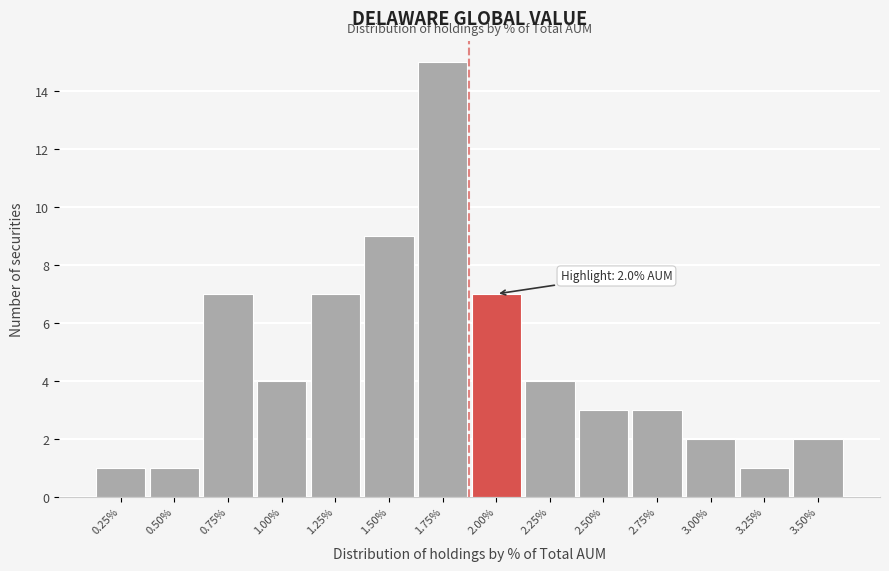

Reading left to right, list all the values displayed in this chart.

1	1	7	4	7	9	15	7	4	3	3	2	1	2